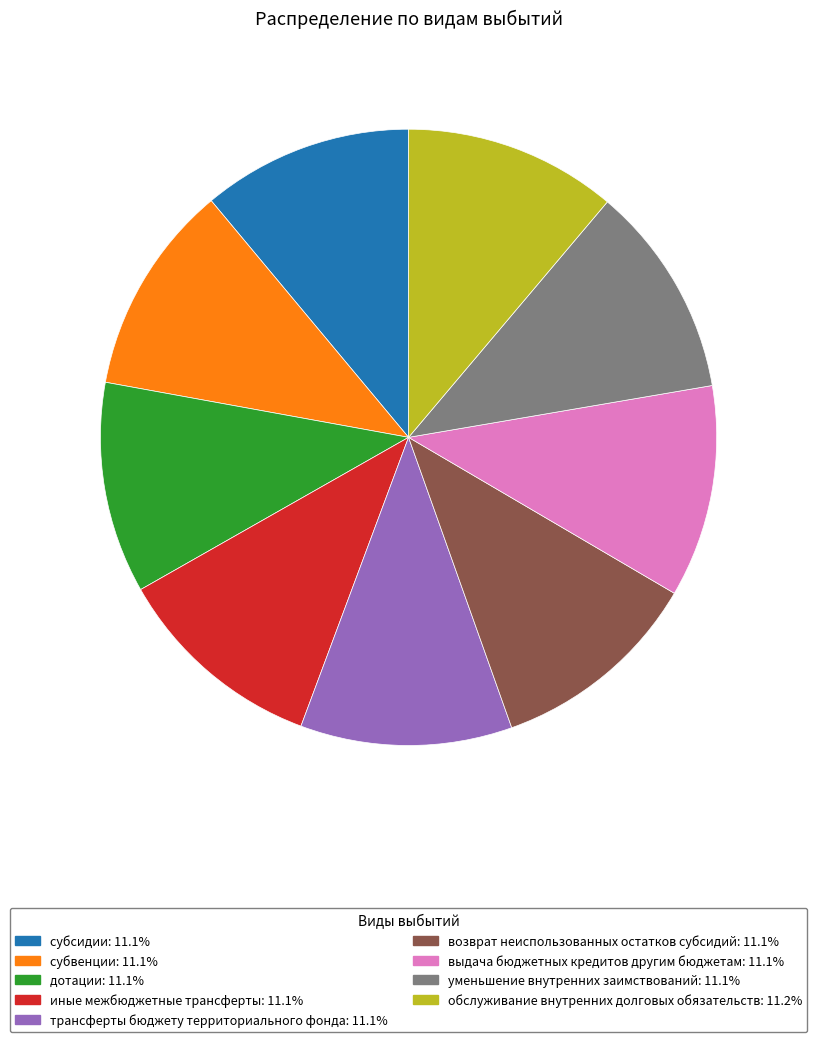

How many segments does this pie chart have?

9